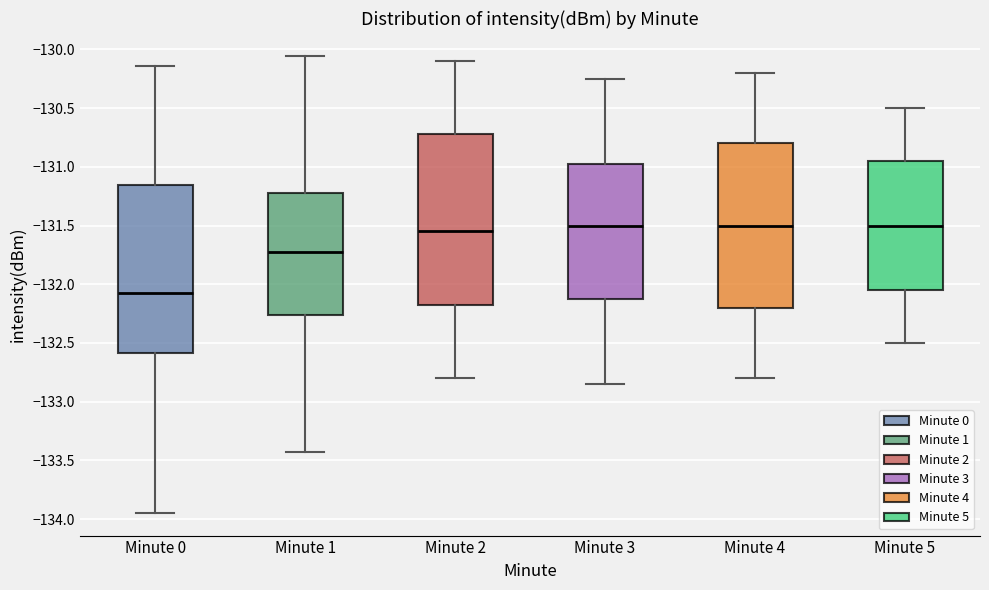

Where does the median line of the box for Minute 5 sit on the y-axis? The values are not printed on the chart, so give them approximately, as read against the axis.

-131.50